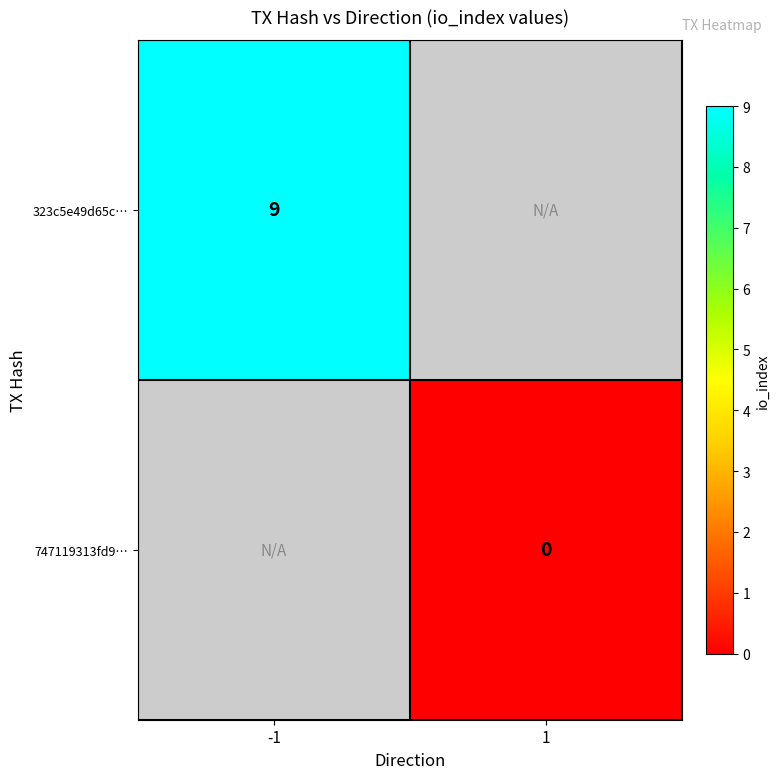

Count the number of categories in the chart.

2